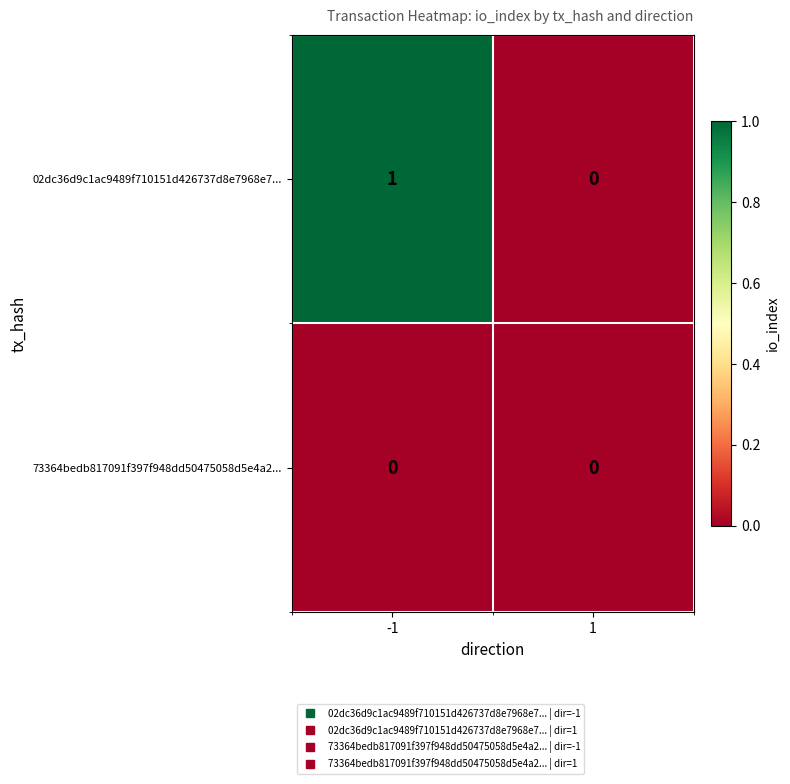

What is the spread (max minus min) of values at -1?

1